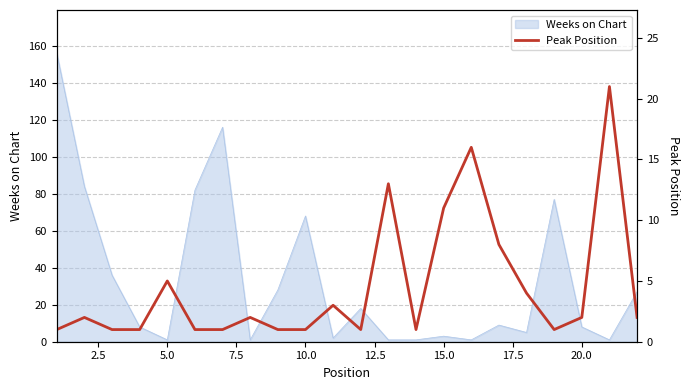

The value of Weeks on Chart at 20.0 is 8. True or false?

True